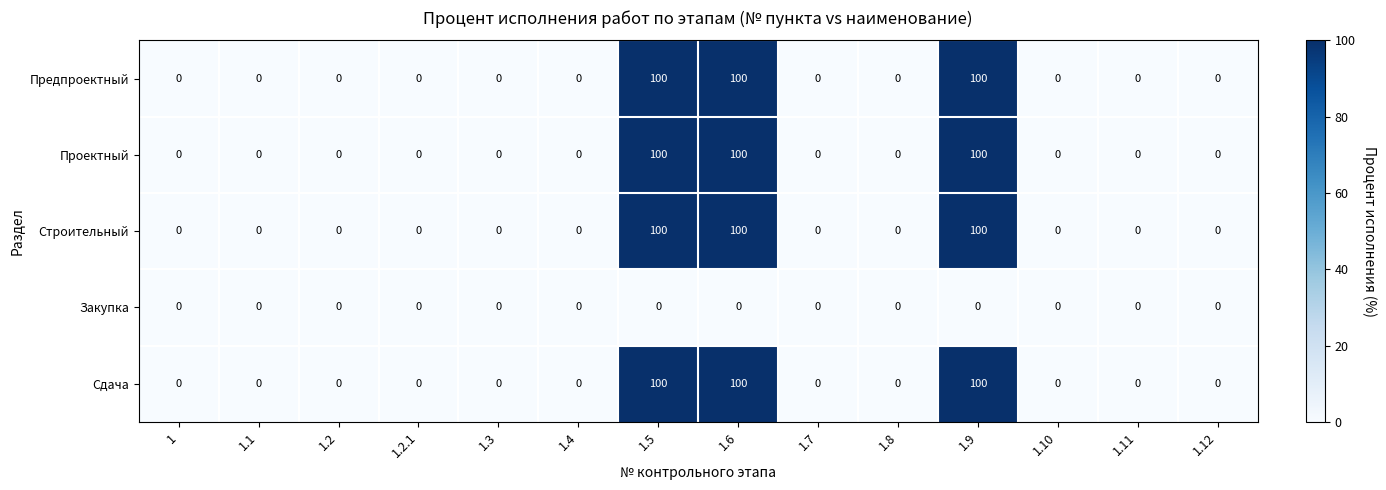

The value of Предпроектный at 1.2.1 is -66. True or false?

False